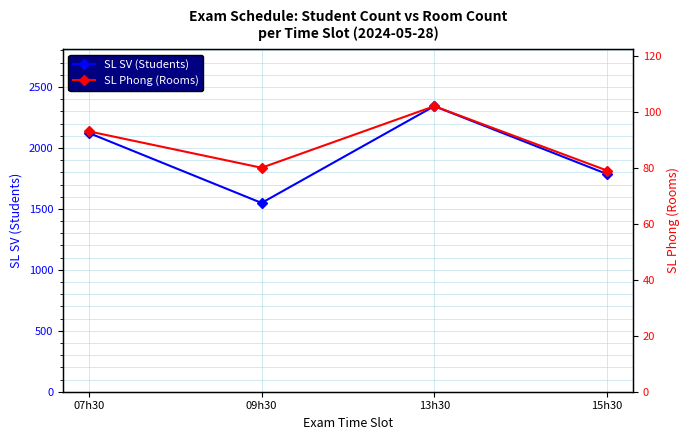

What is the label of the 1st point from the right?

15h30